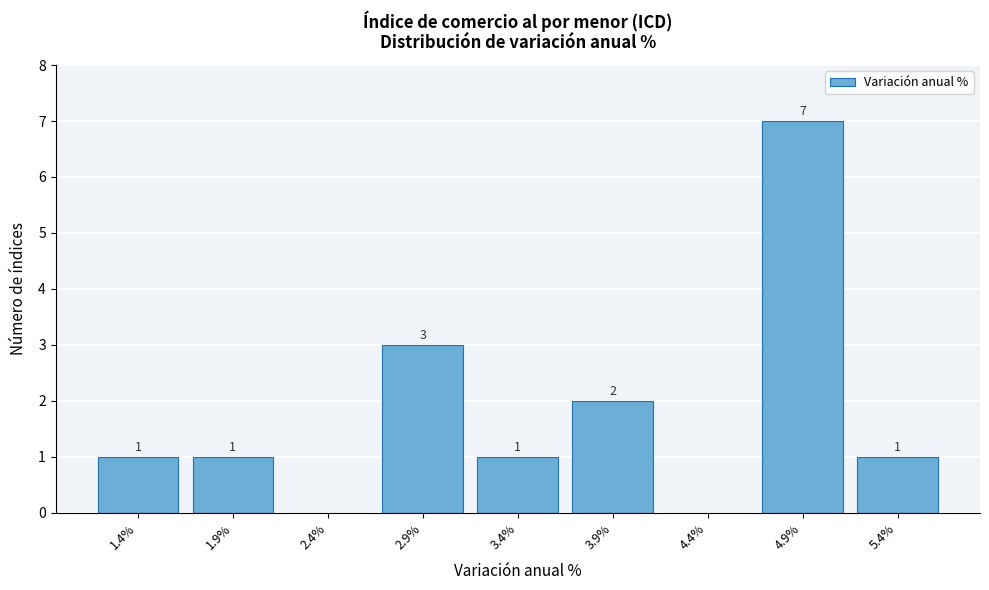

Reading right to left, extract all data points from this chart.

5.4%=1	4.9%=7	4.4%=0	3.9%=2	3.4%=1	2.9%=3	2.4%=0	1.9%=1	1.4%=1